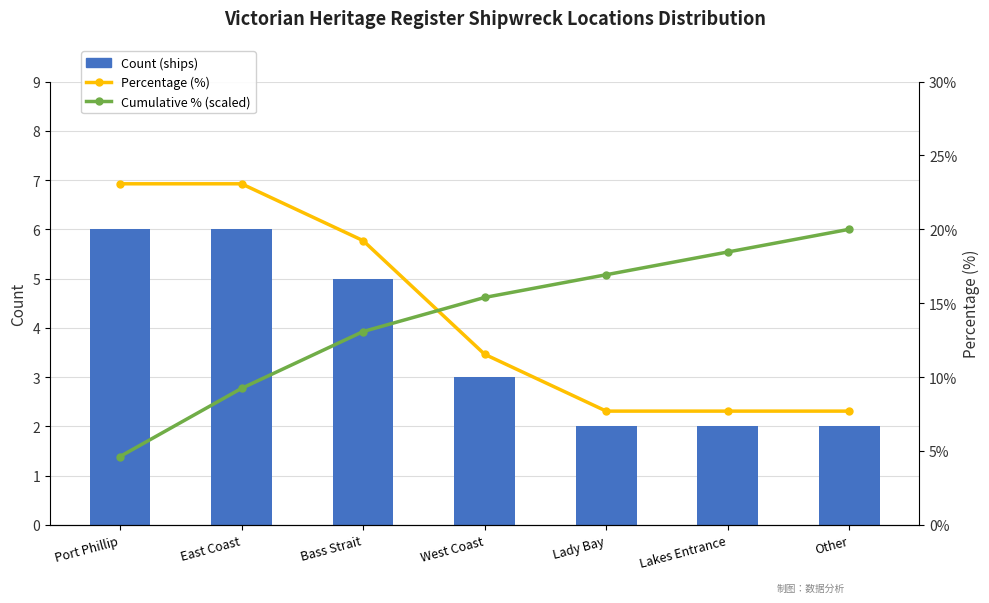

List the series in order of their peak value, lowest first.

Count (ships), Cumulative % (scaled), Percentage (%)